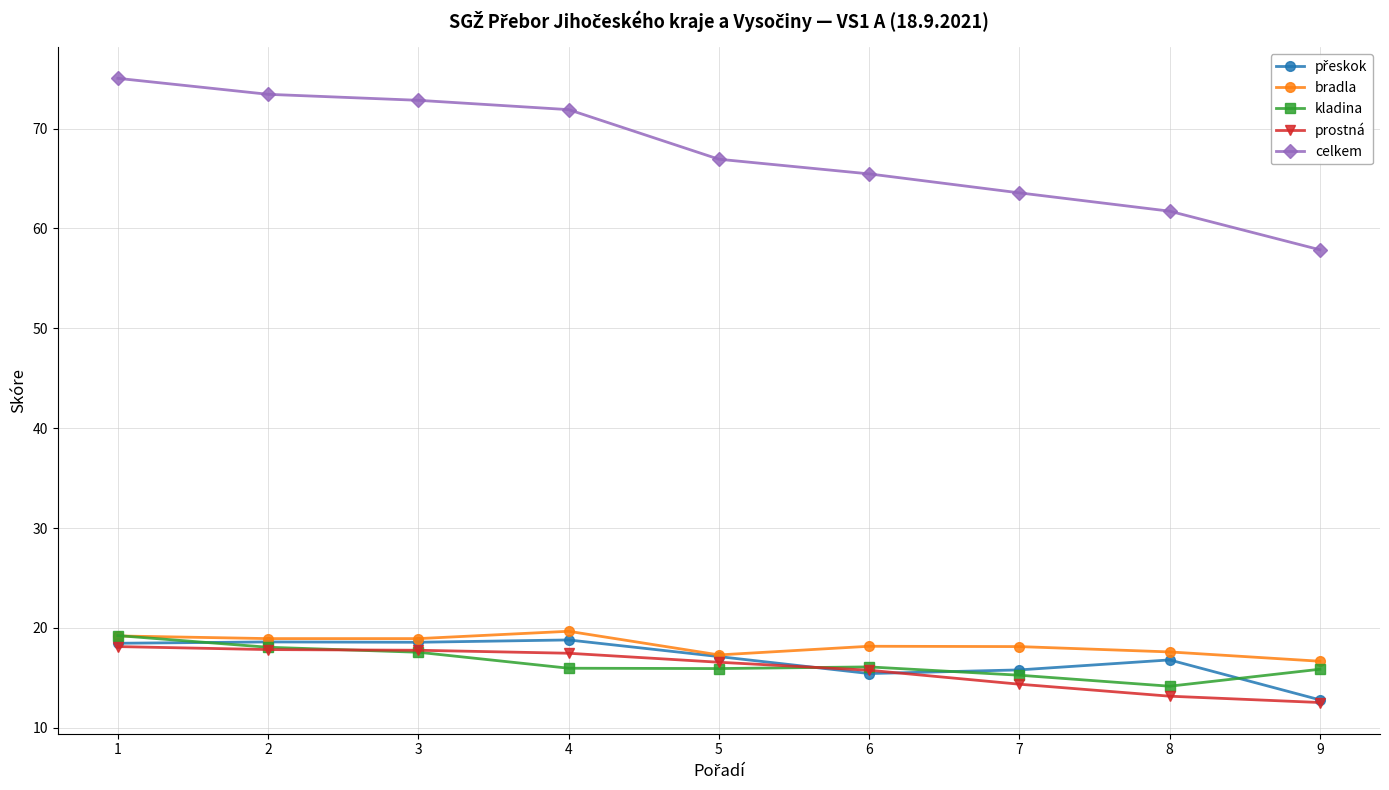

Does the chart display data point markers on the line(s)?

Yes